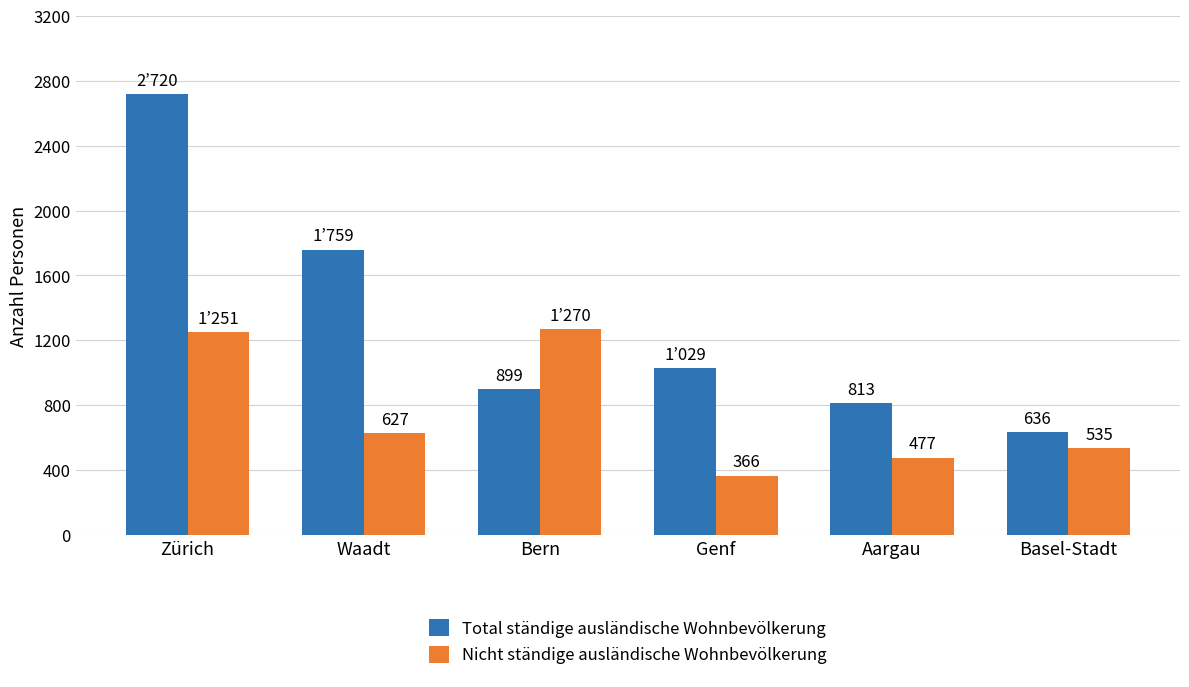

How many values in the Nicht ständige ausländische Wohnbevölkerung series are below 627?

3